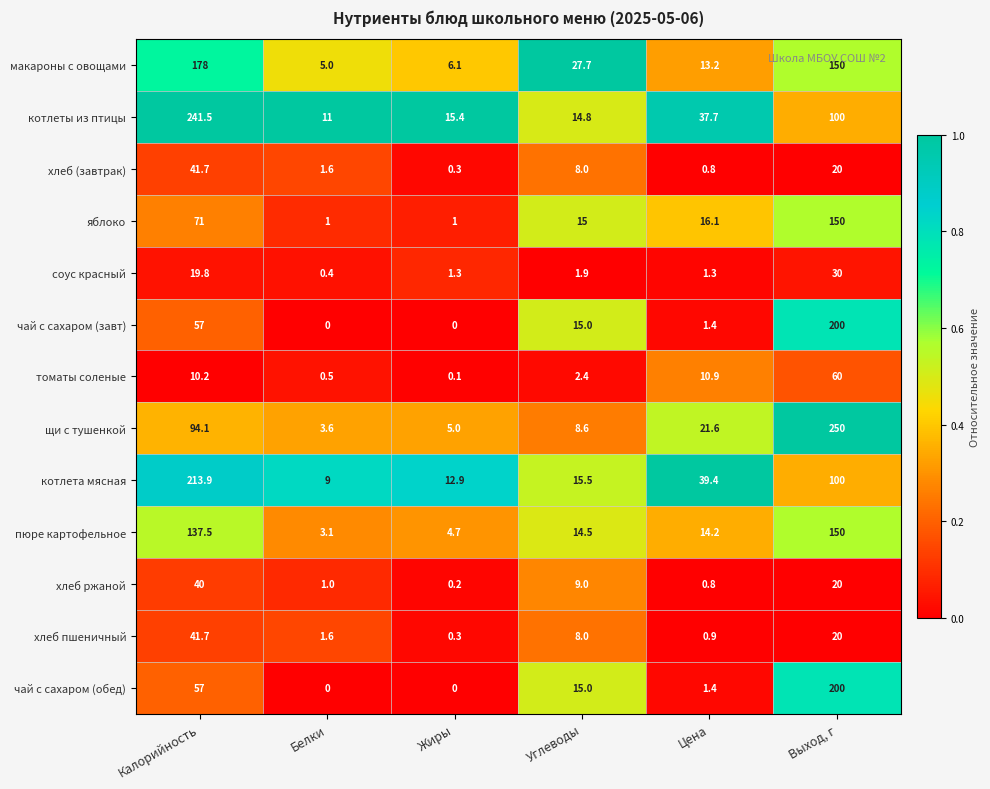

What is the maximum value shown in the chart?

250.0